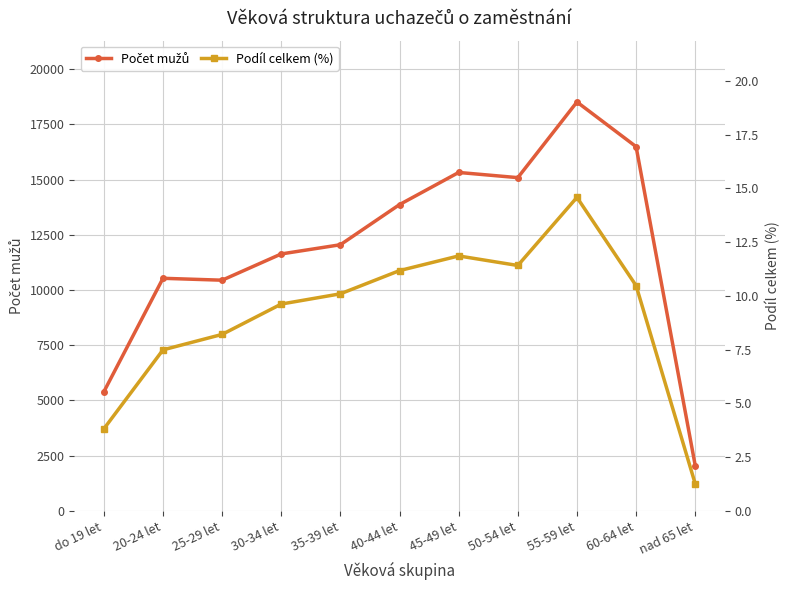

What position from the left is 45-49 let?

7